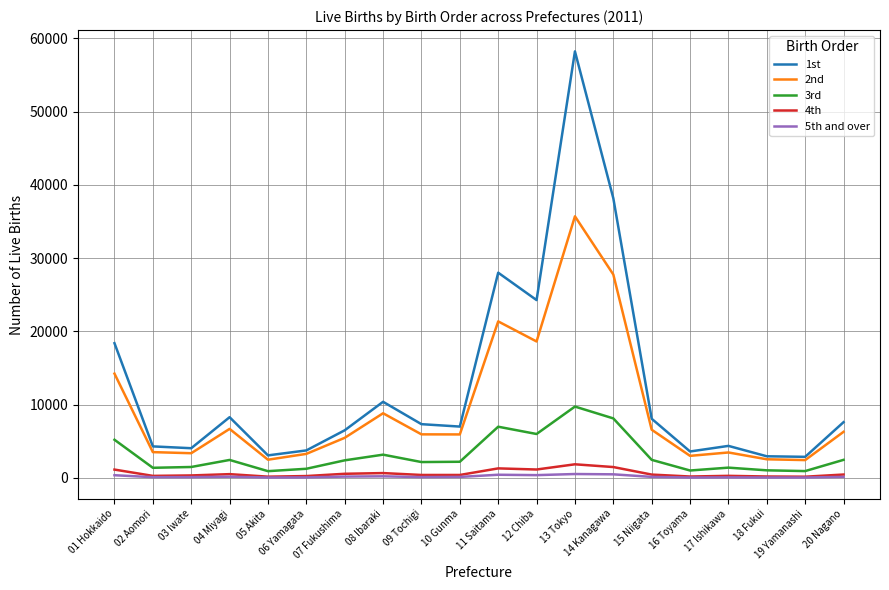

The value of 3rd at 01 Hokkaido is 5200. True or false?

True